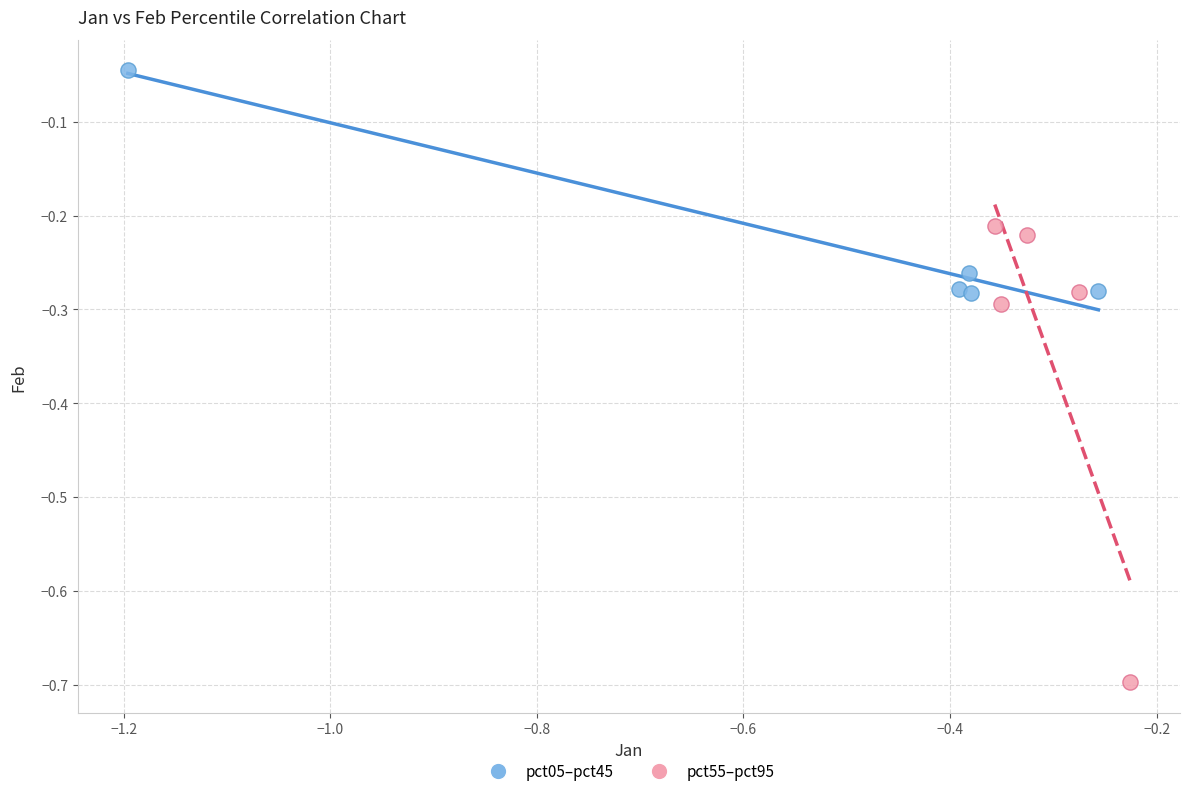

Which series reaches the minimum Y coordinate?

pct55–pct95